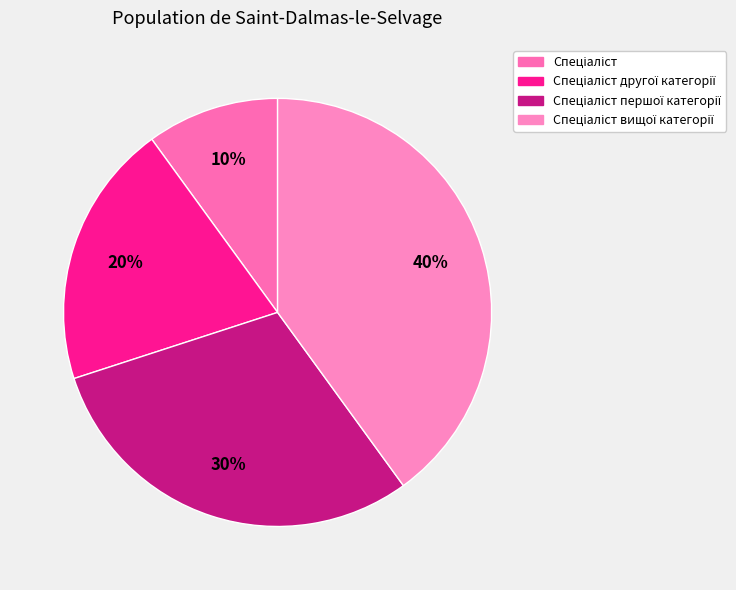

To the nearest percent, what is the average slice percentage?

25%